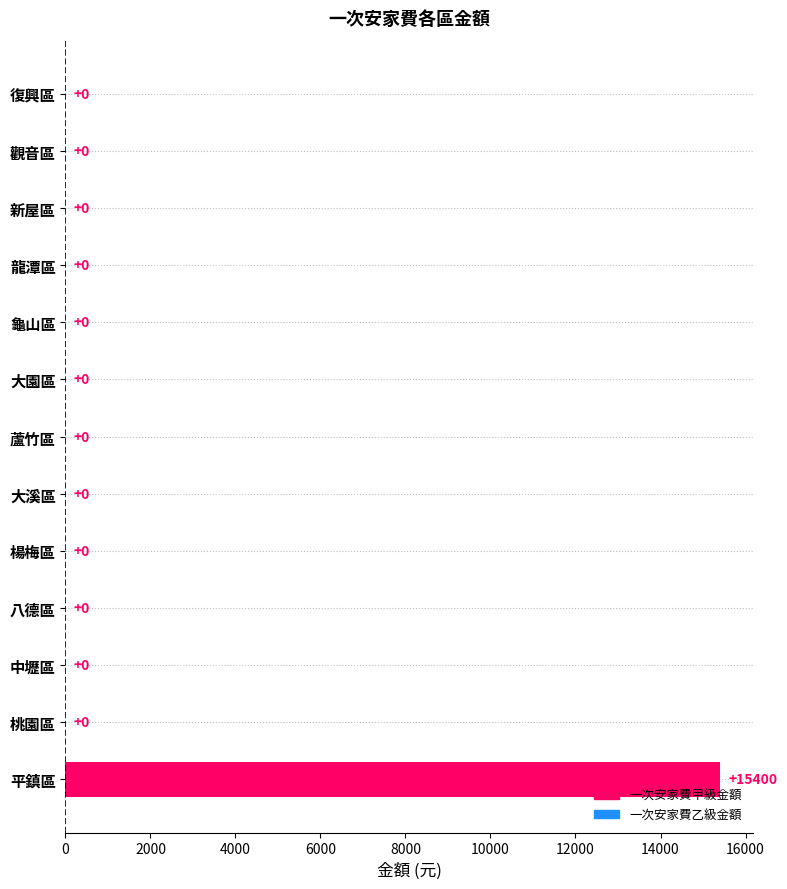

The chart shows a value of -6684 at 龍潭區. True or false?

False